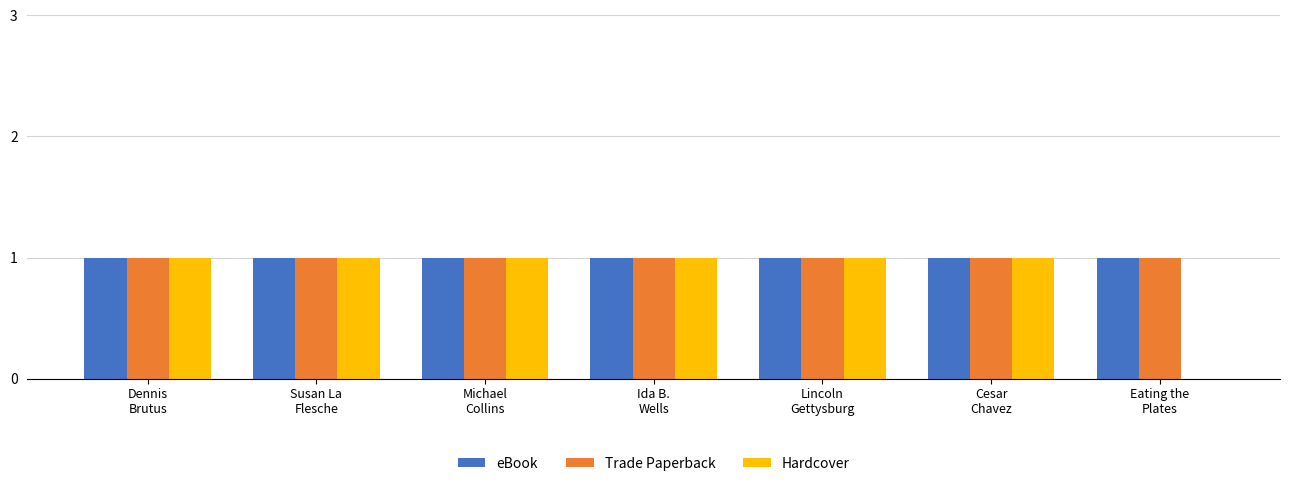

What is the sum of all Hardcover values?

6